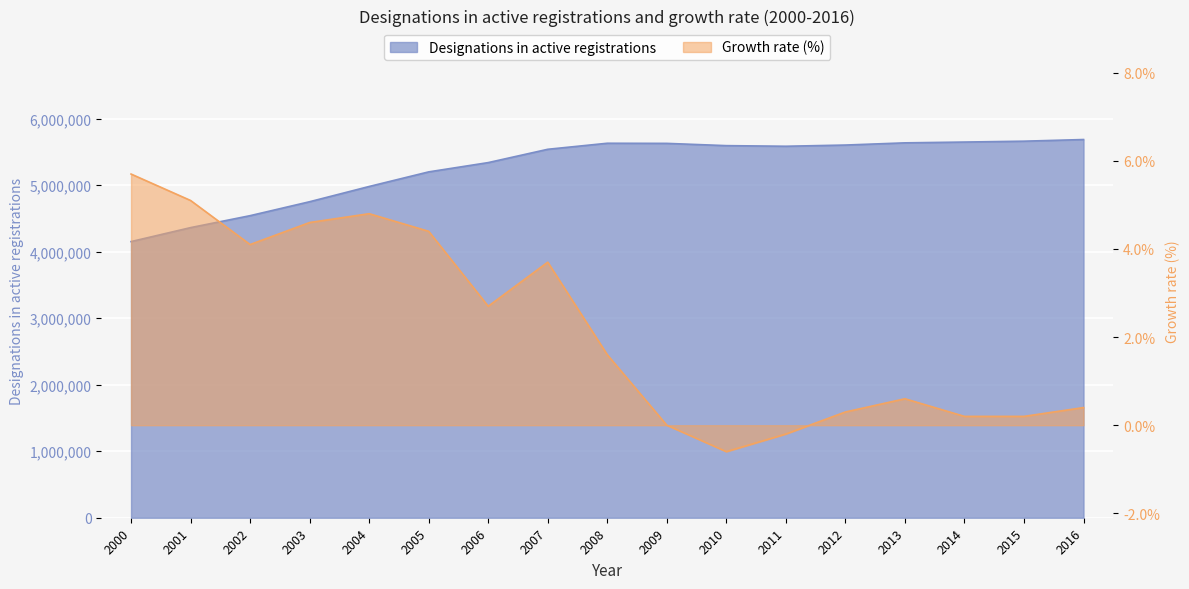

True or false: Designations in active registrations has a value of 4363193.0 at 2001.

True